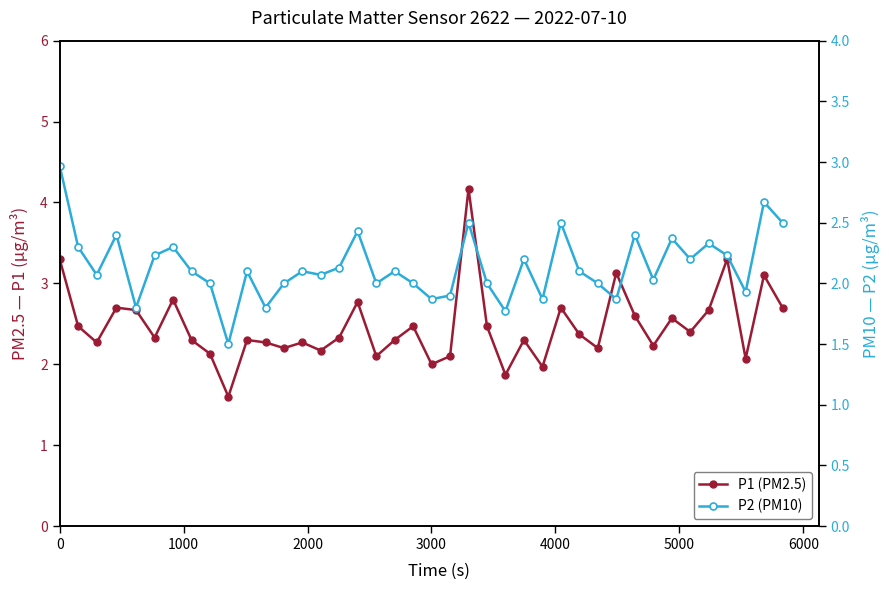

Which series has the widest spread of values?

P1 (PM2.5)